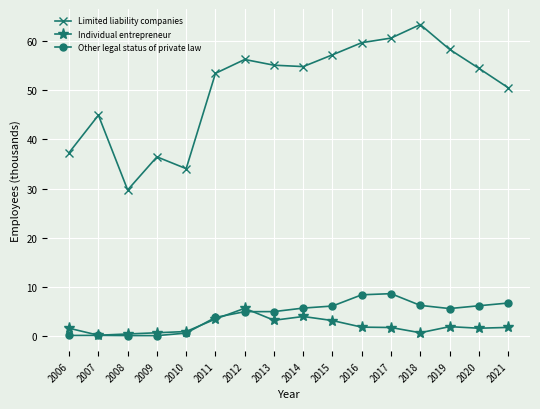

At which category does Limited liability companies reach its first local peak?

2007